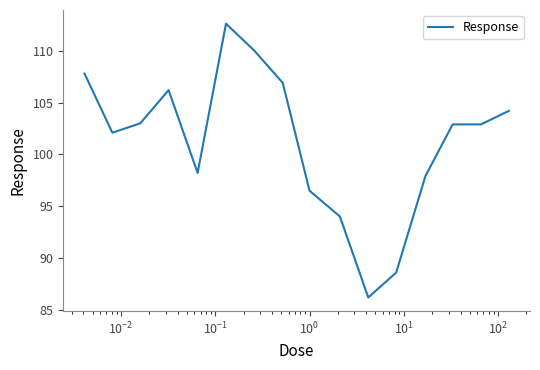

What is the smallest value displayed?

86.2